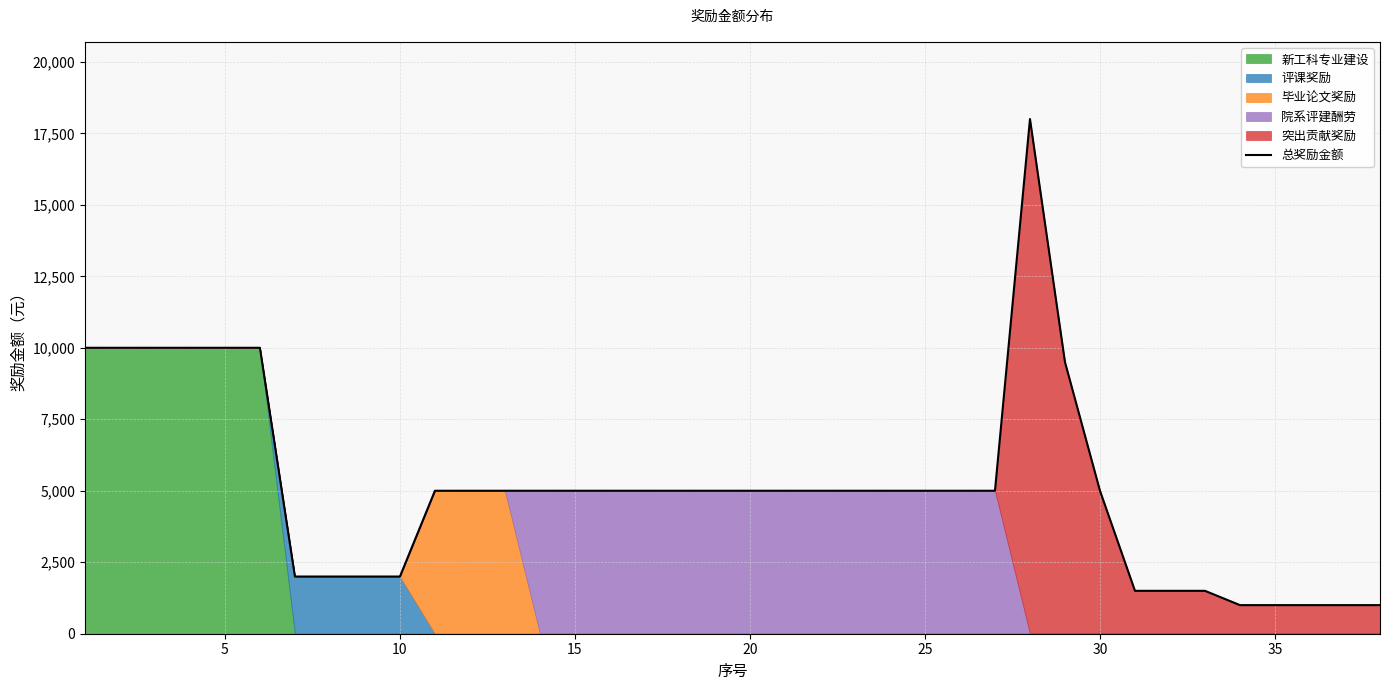

What is the highest value of the 总奖励金额 series?

18000